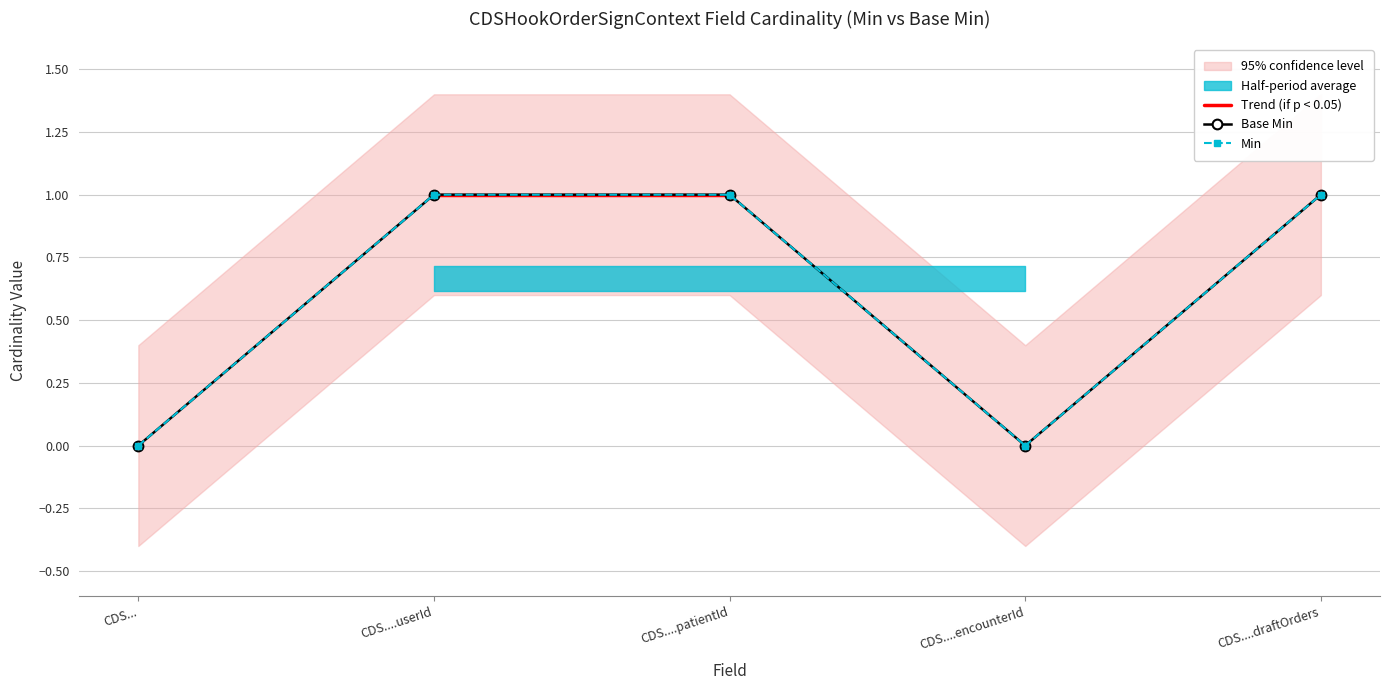

What is the highest value of the Base Min series?

1